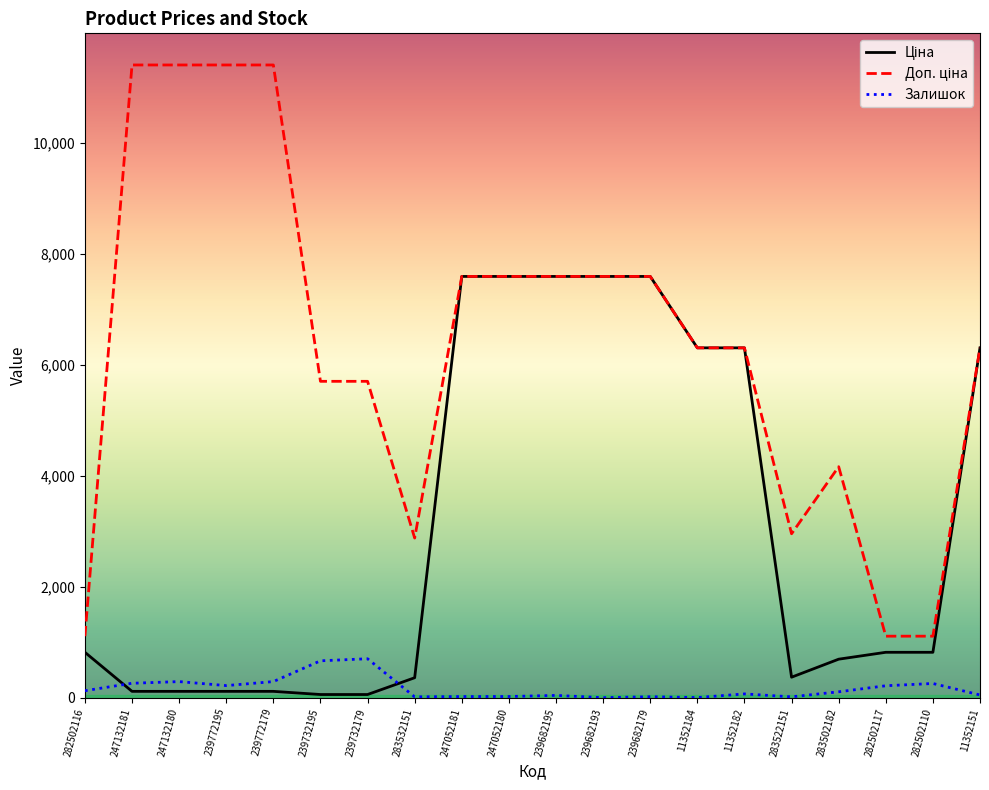

What is the maximum value shown in the chart?

11410.0